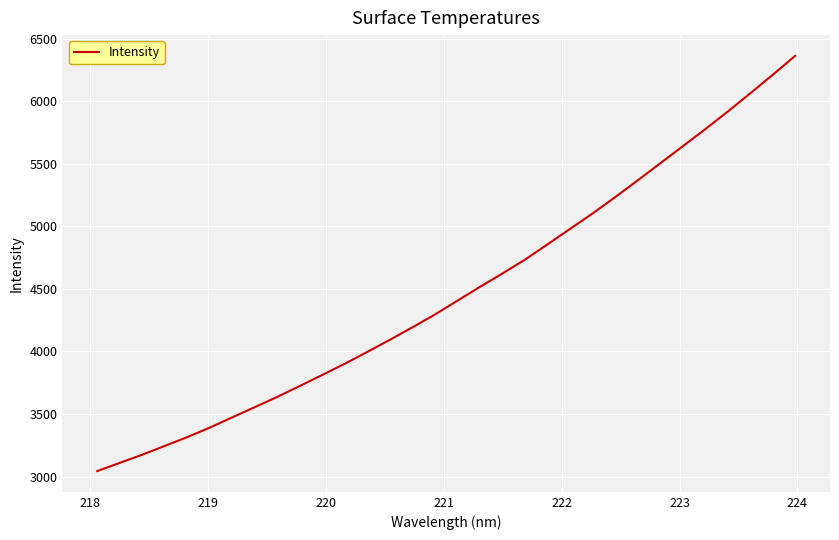

What is the minimum value shown in the chart?

3044.0